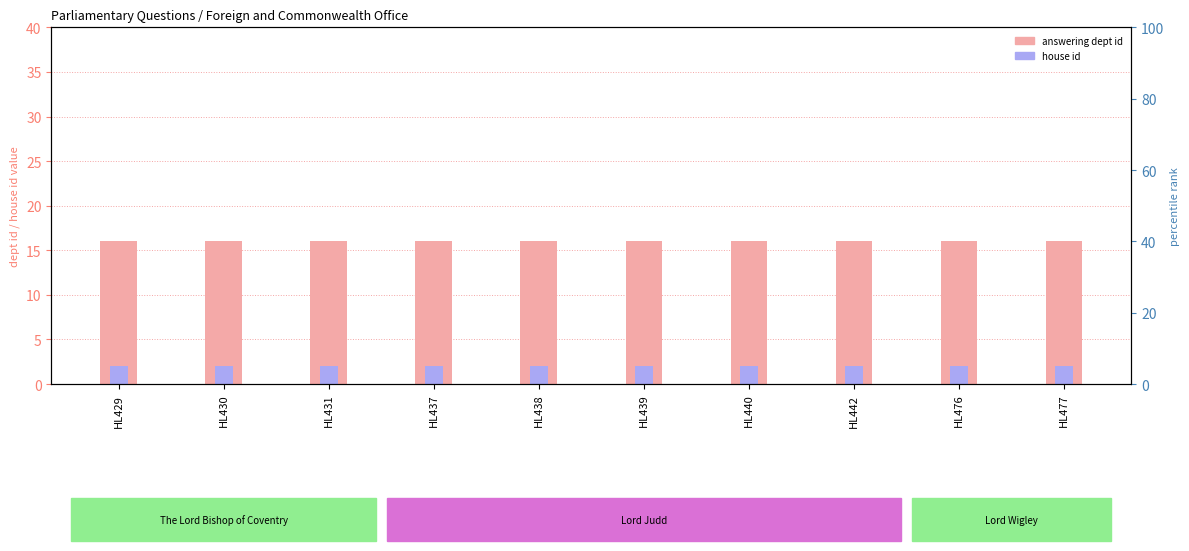

The value of house id at HL437 is 2. True or false?

True